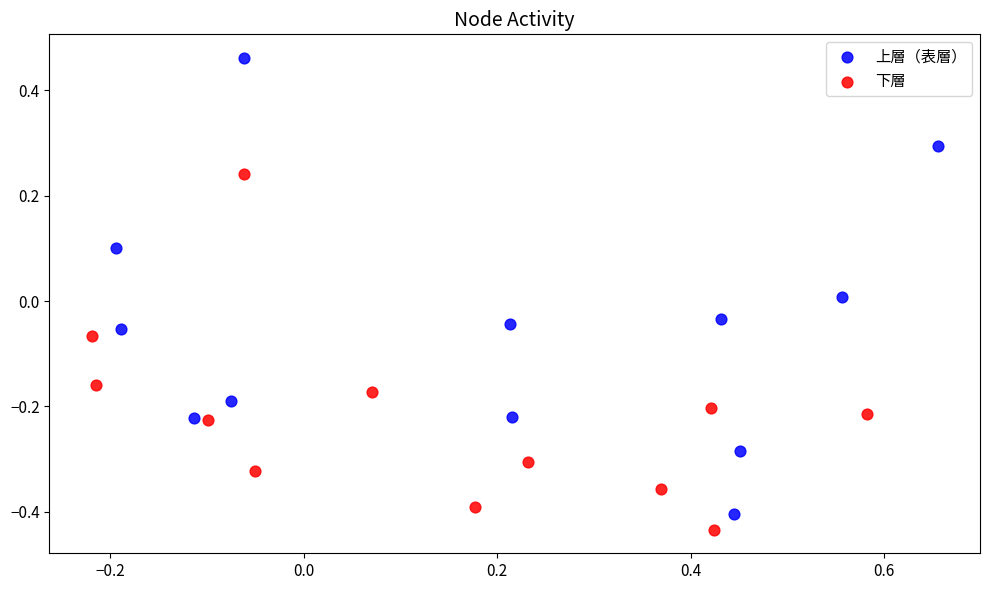

Which series reaches the maximum Y coordinate?

上層（表層）